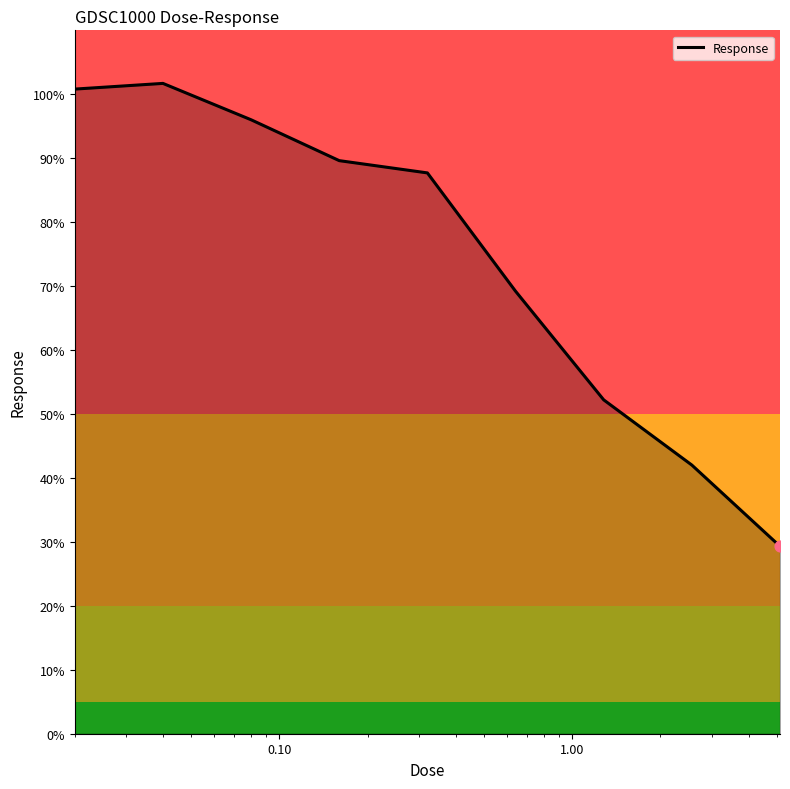

What is the minimum value shown in the chart?

29.3